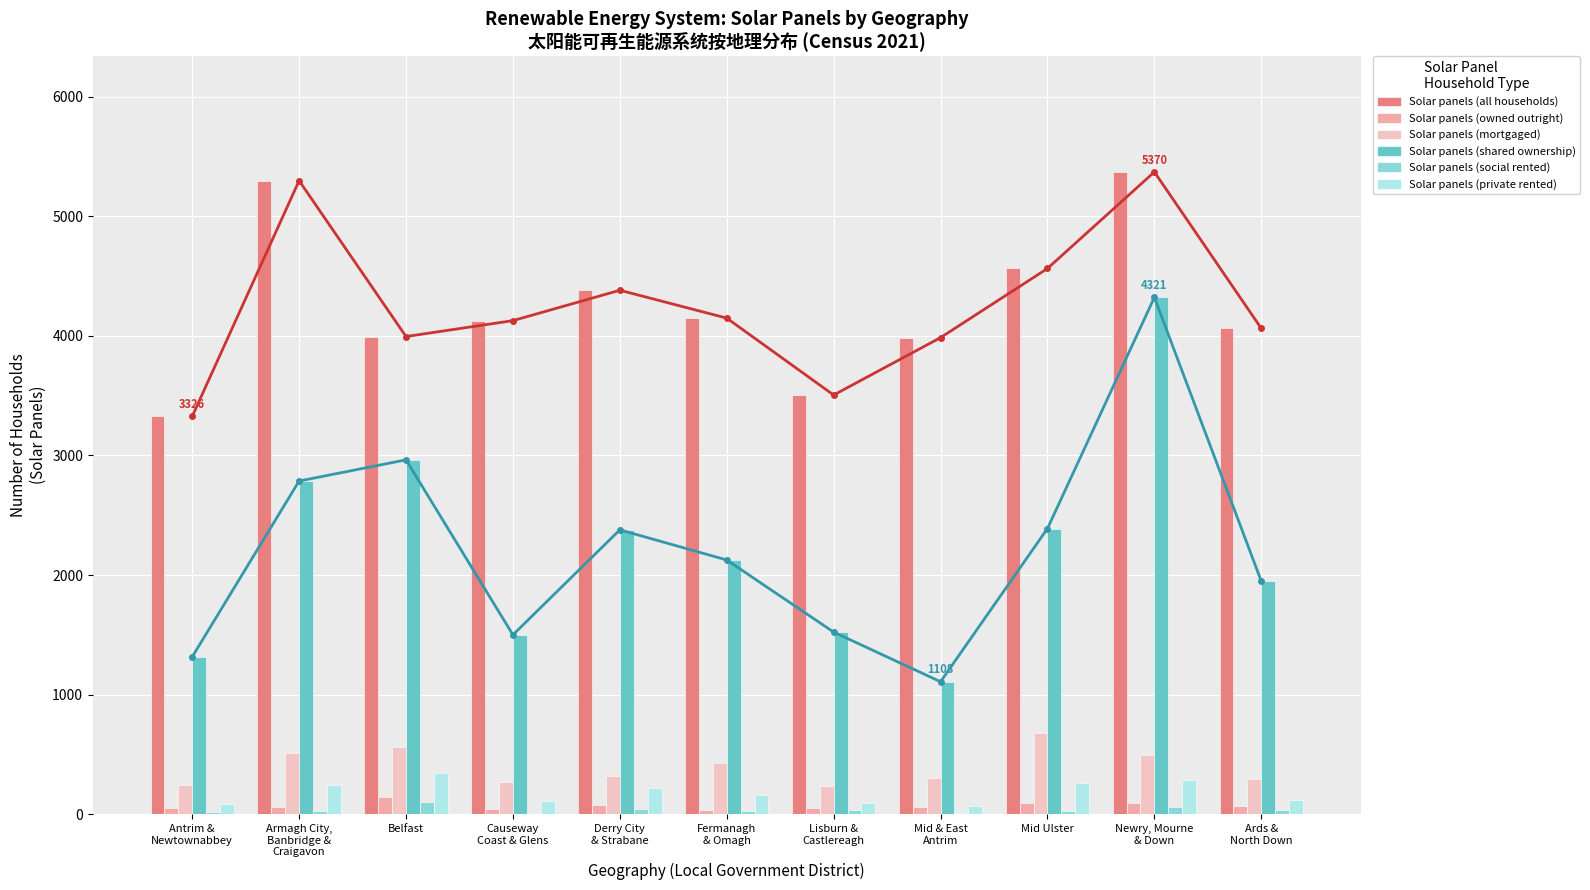

What is the spread (max minus min) of values at Fermanagh
& Omagh?

4121